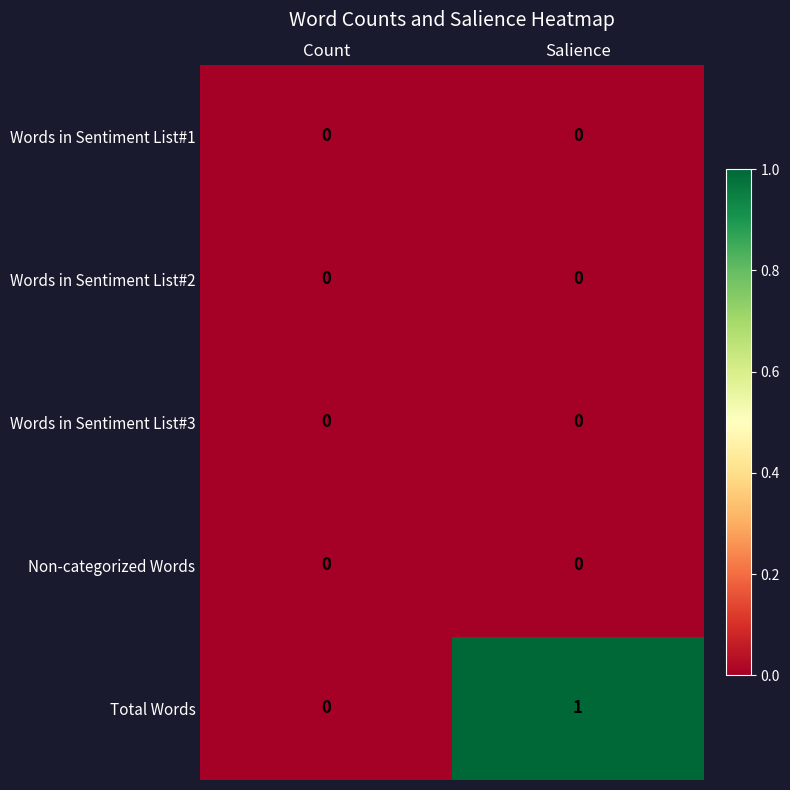

At which category is the sum across all series the highest?

Salience